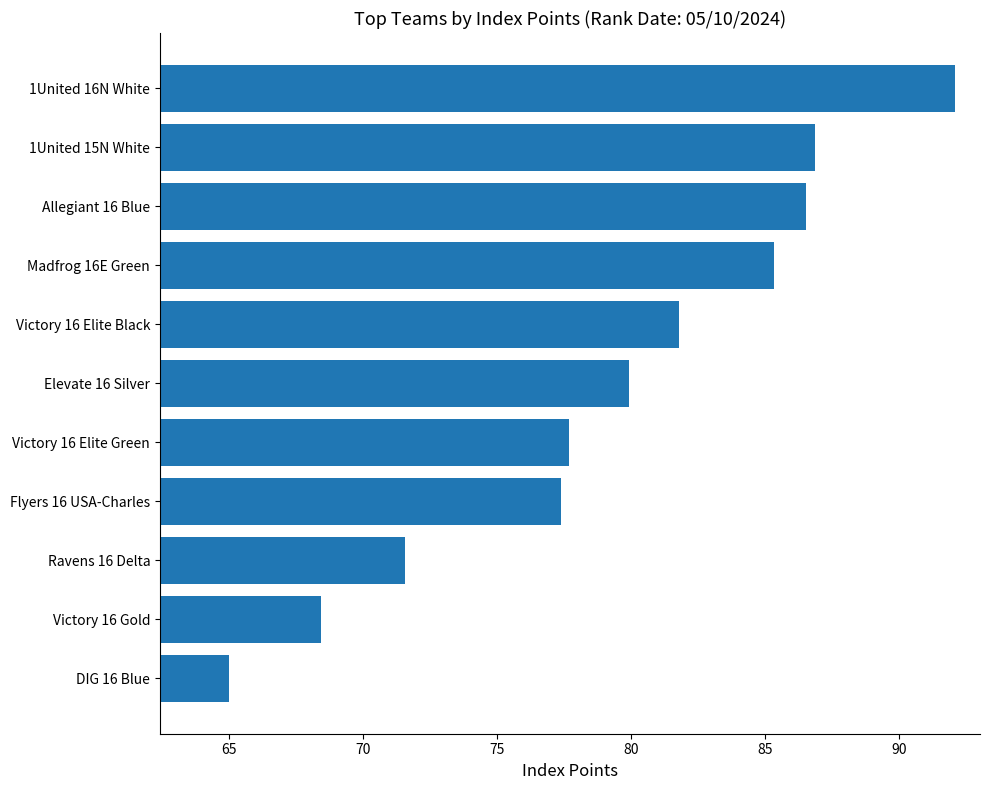

True or false: the data shows 131.3 at Flyers 16 USA-Charles.

False